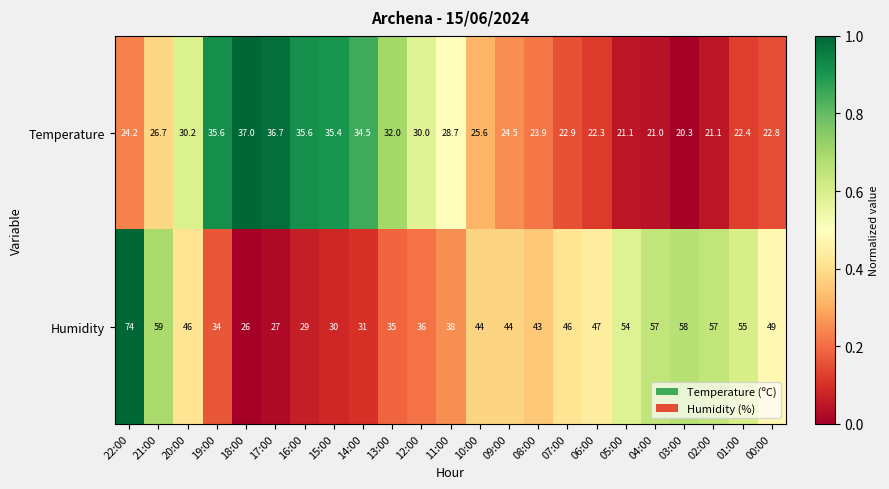

Which series has the widest spread of values?

Humidity